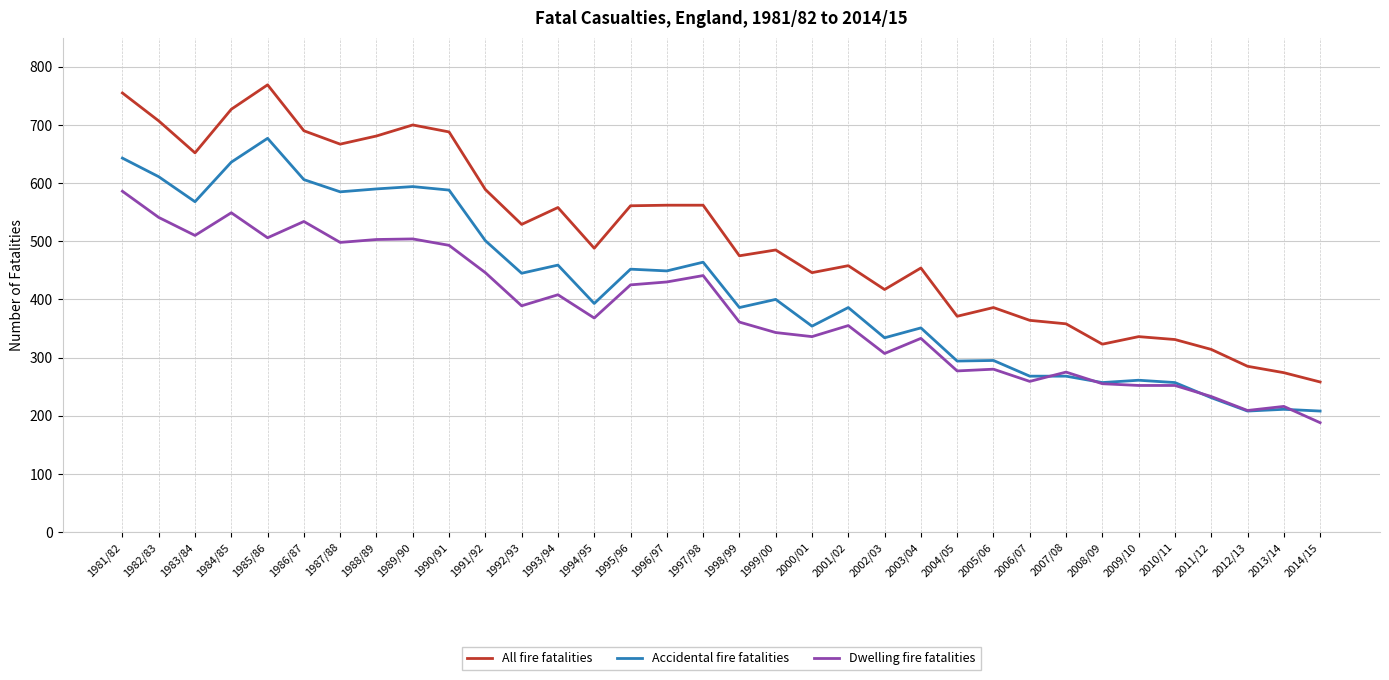

How many lines are shown in the chart?

3